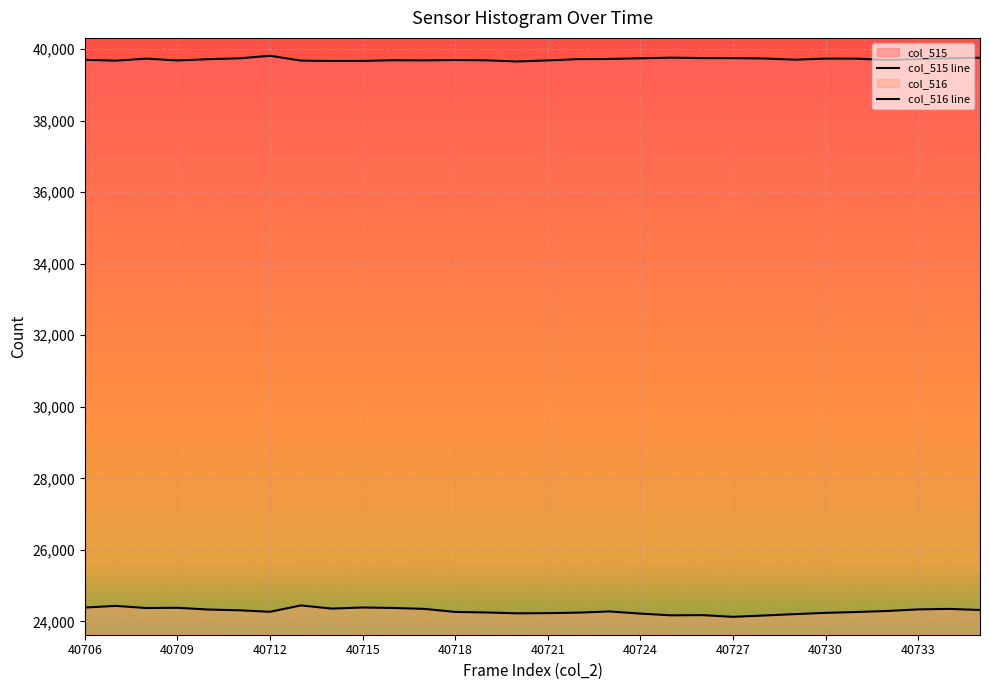

What is the difference between the second highest and second lowest values in the col_516 line series?

269